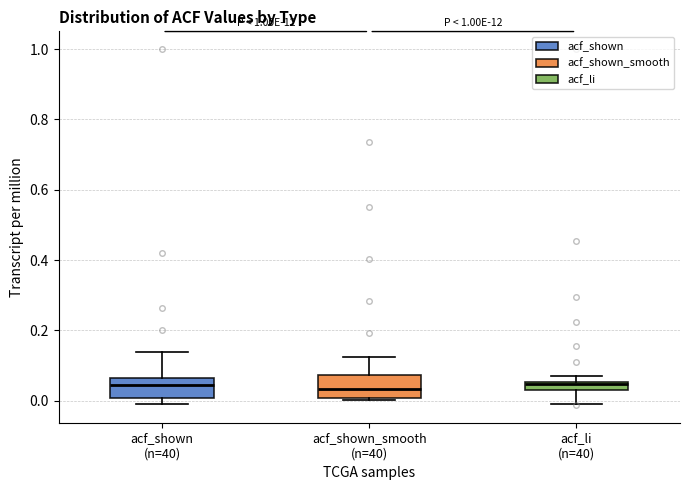

Where is the lower edge of the box for acf_shown_smooth (n=40) on the y-axis? The values are not printed on the chart, so give them approximately, as read against the axis.

0.00